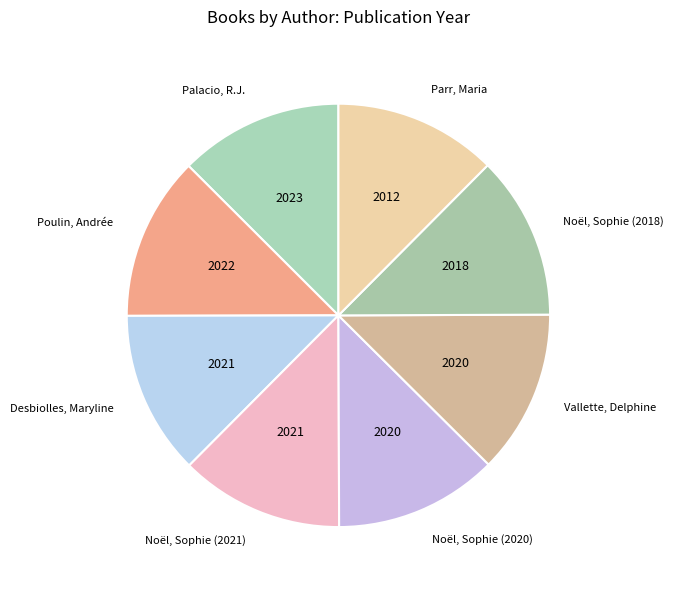

What is the ratio of the value at Desbiolles, Maryline to the value at Noël, Sophie (2021)?

1.0